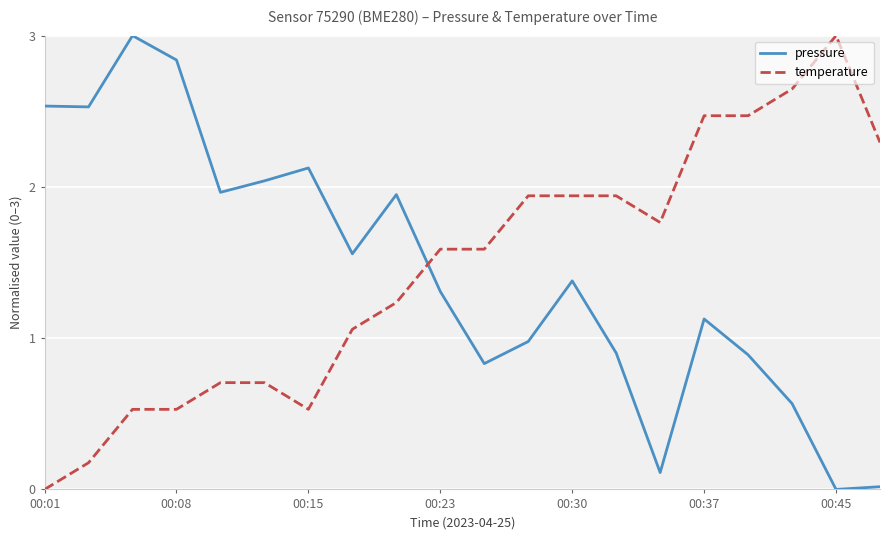

What is the difference between the maximum and minimum values in the temperature series?

3.0